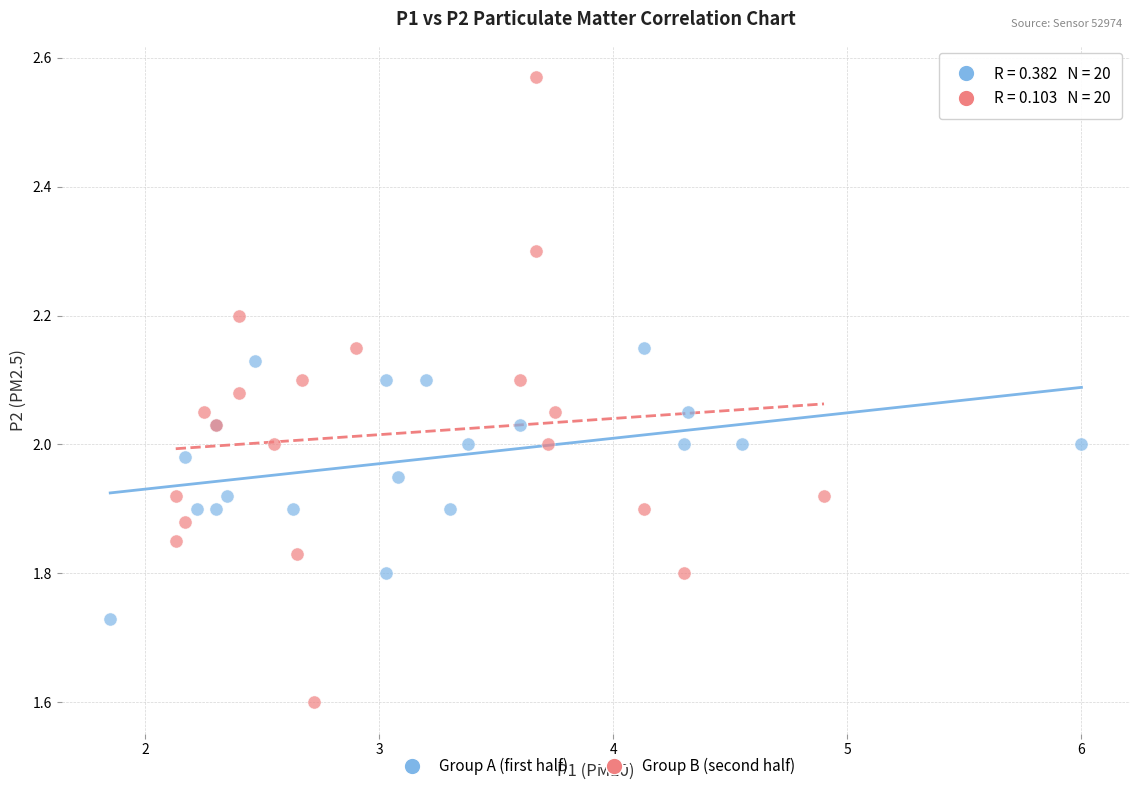

What are all the series names shown in the legend?

Group A (first half), Group B (second half)